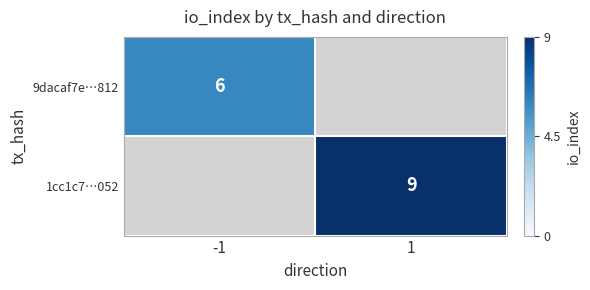

How many series are shown in this chart?

2